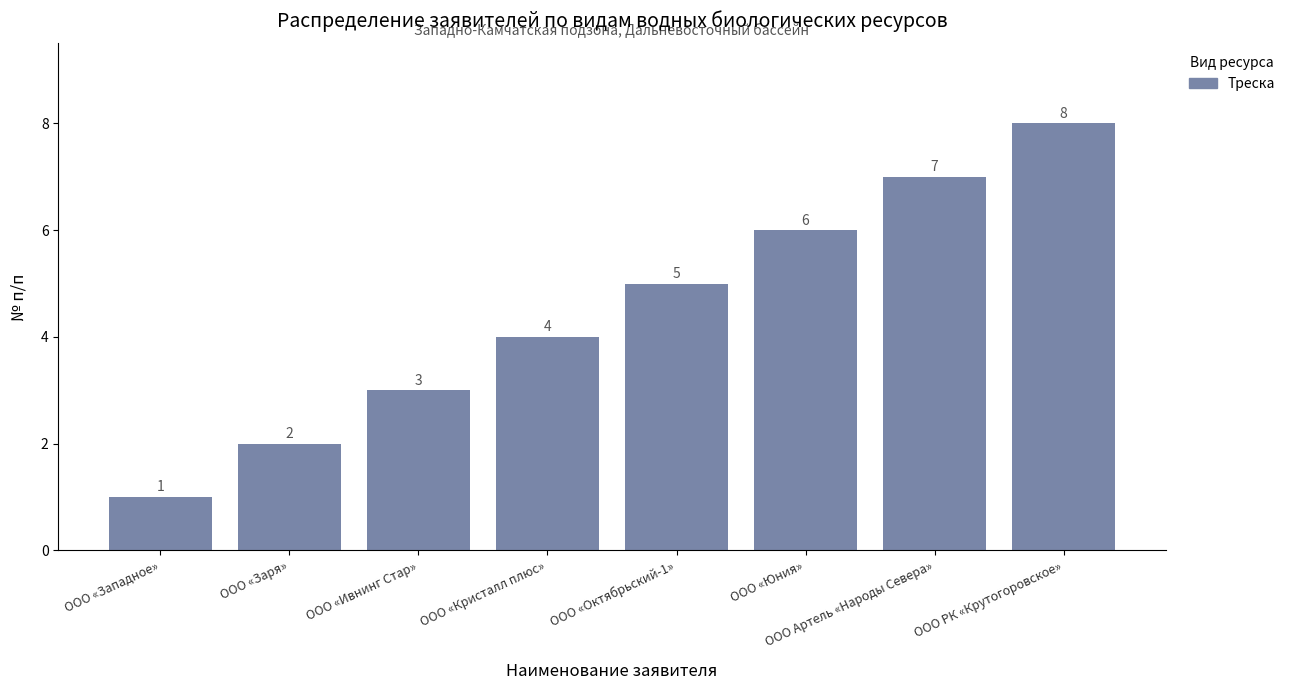

What is the difference between the maximum and minimum values?

7